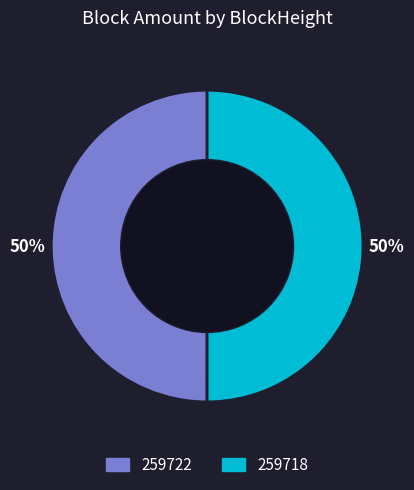

How many slices are in this pie chart?

2